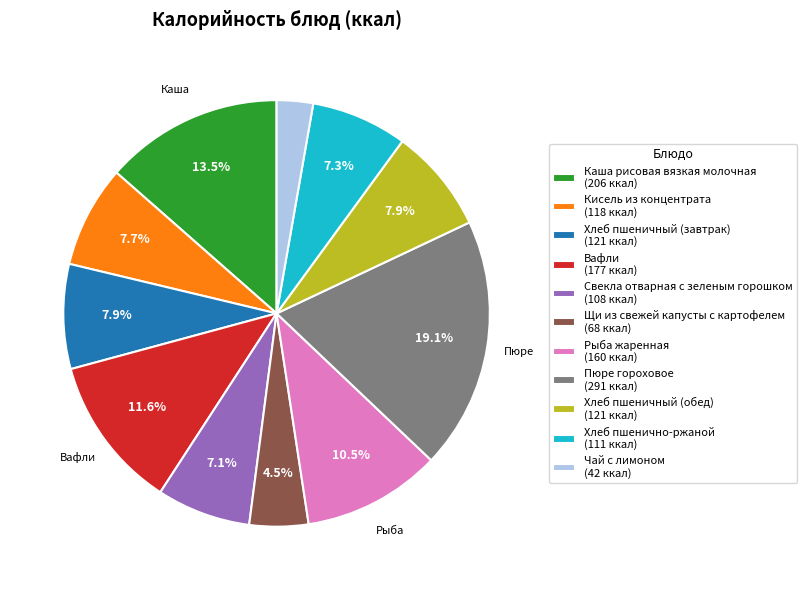

To the nearest percent, what percentage of the pie is Чай с лимоном?

3%